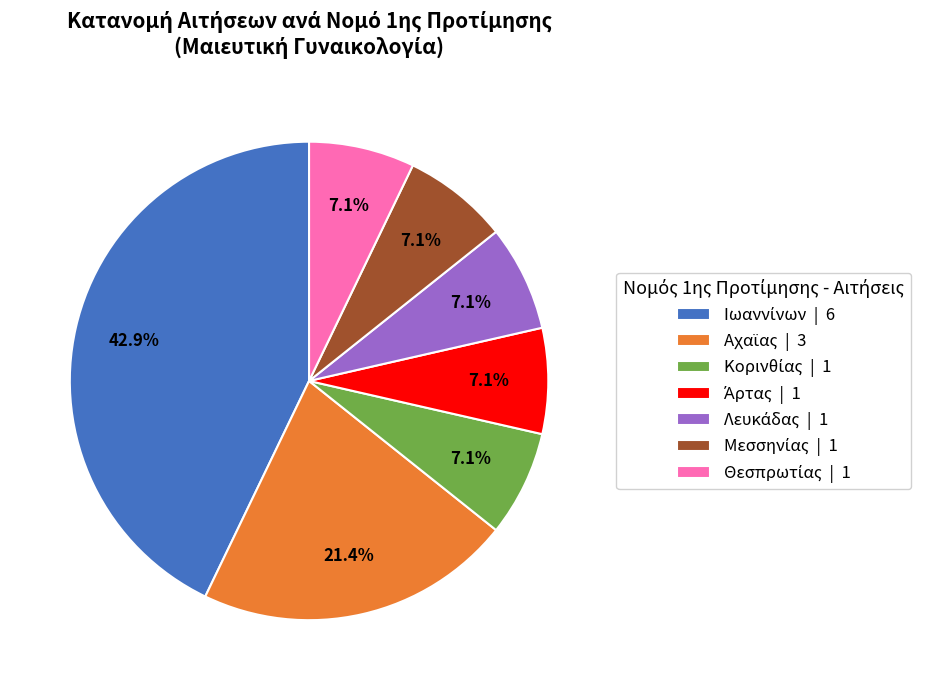

Is there a majority slice in this chart?

No